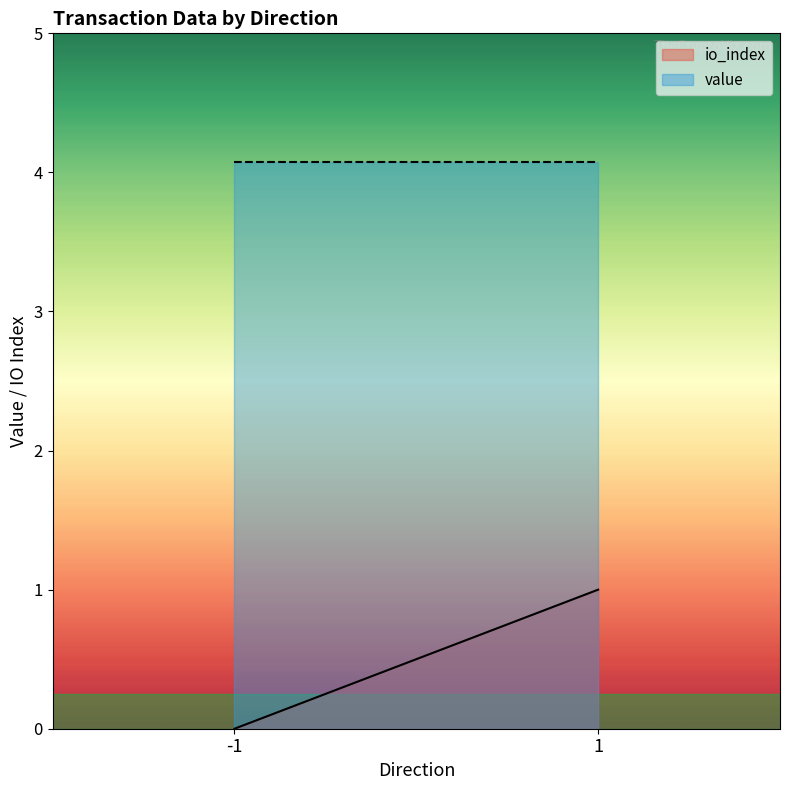

Count the io_index values in the range 0 to 1.

2